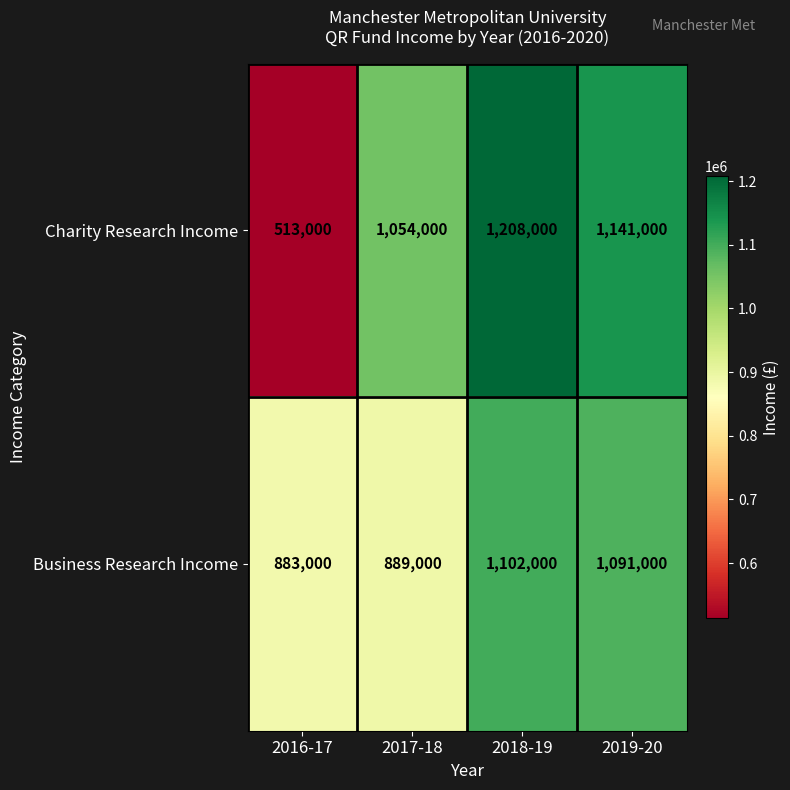

Rank the series by their maximum value, from lowest to highest.

Business Research Income, Charity Research Income